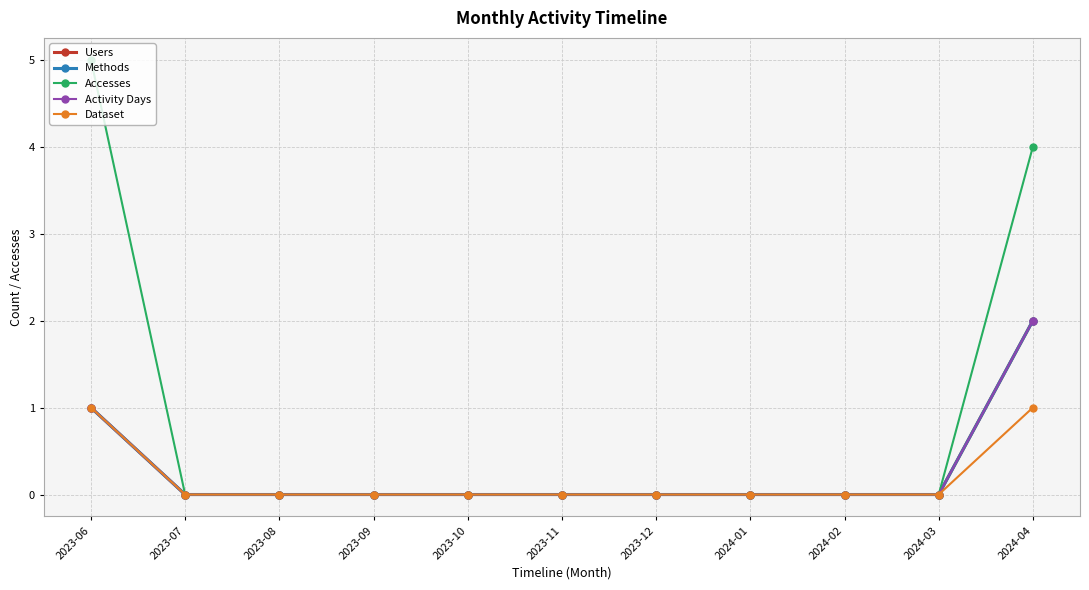

Does the chart have visible grid lines?

Yes